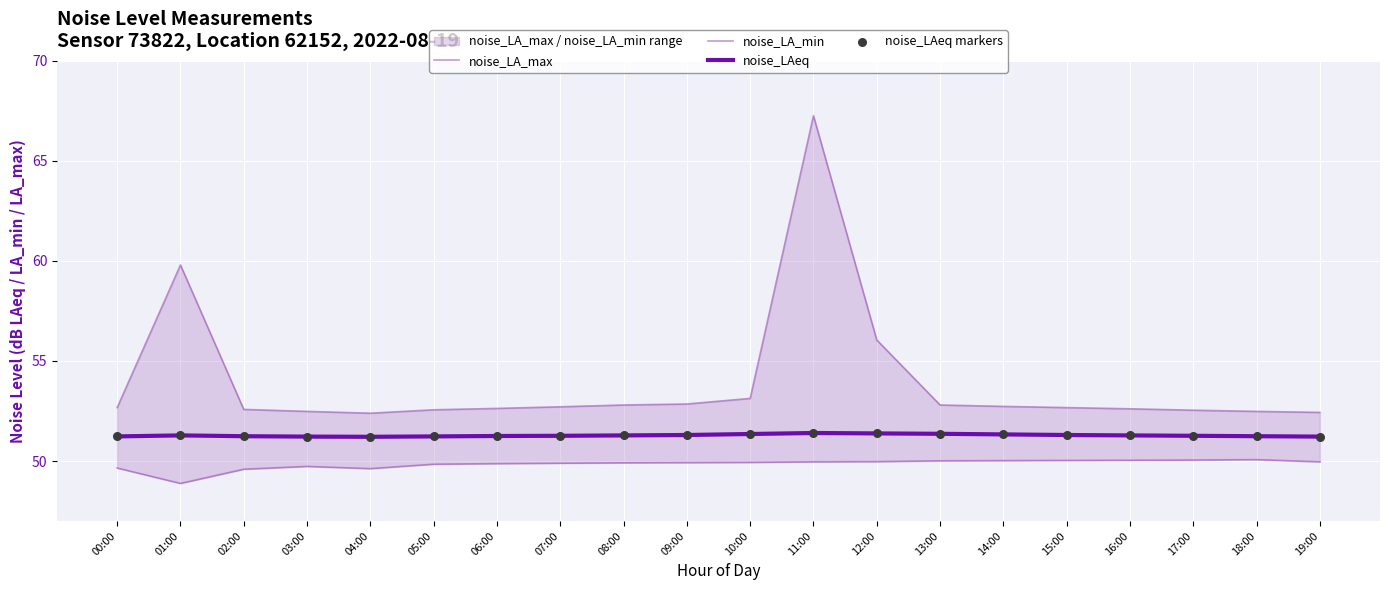

Which series has the widest spread of Y values?

noise_LA_max